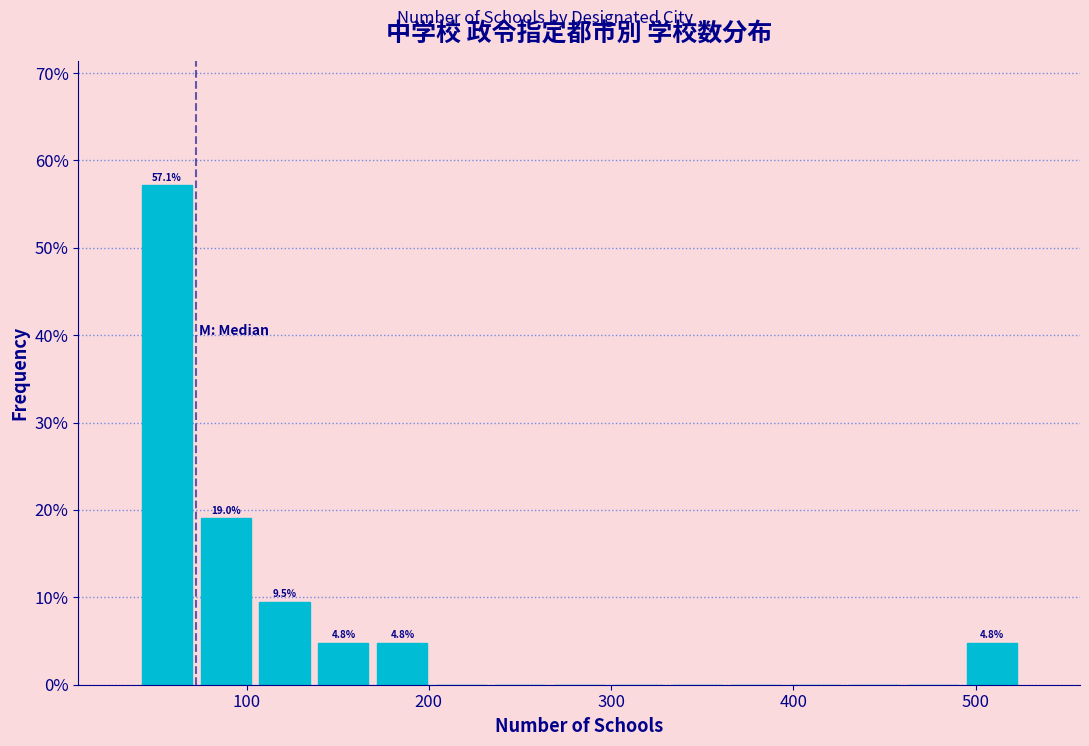

Read against the x-axis, roughly where is the centre of the tallest bar?

60